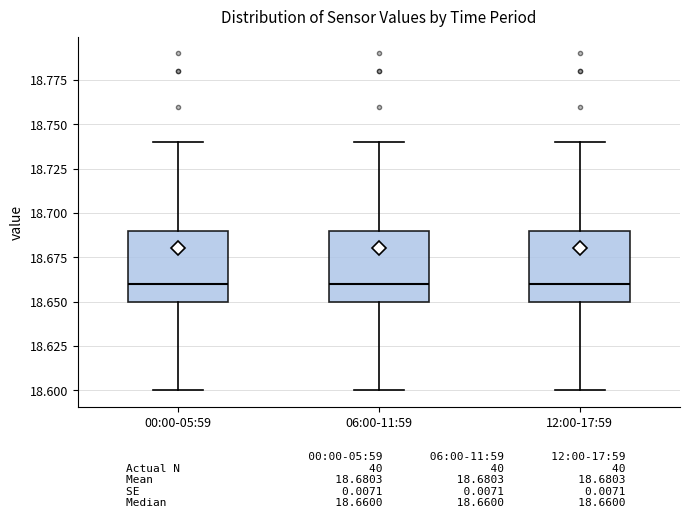

Reading left to right, read every box against the y-axis: the position of its median line, the range the box covers, and the ends of its whiskers. The values are not printed on the chart, so give them approximately, as read against the axis.

00:00-05:59: median 18.66, box 18.65 to 18.69, whiskers 18.60 to 18.74
06:00-11:59: median 18.66, box 18.65 to 18.69, whiskers 18.60 to 18.74
12:00-17:59: median 18.66, box 18.65 to 18.69, whiskers 18.60 to 18.74